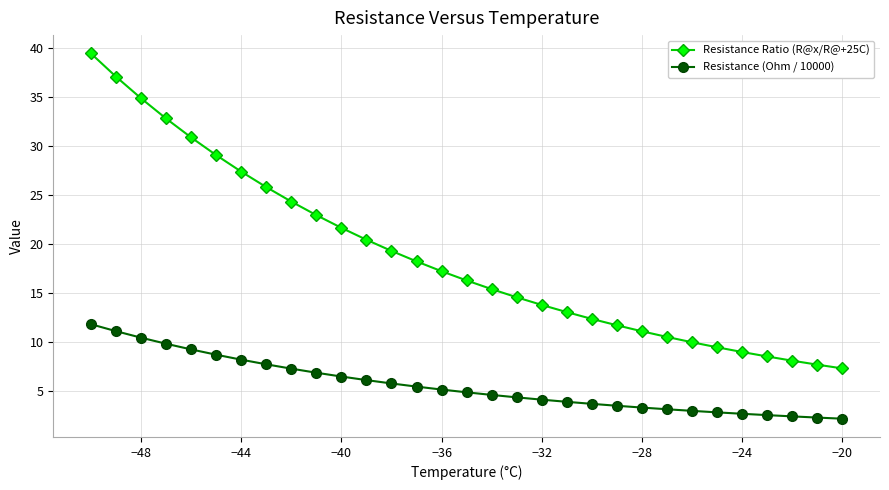

What is the lowest value of the Resistance Ratio (R@x/R@+25C) series?

7.3